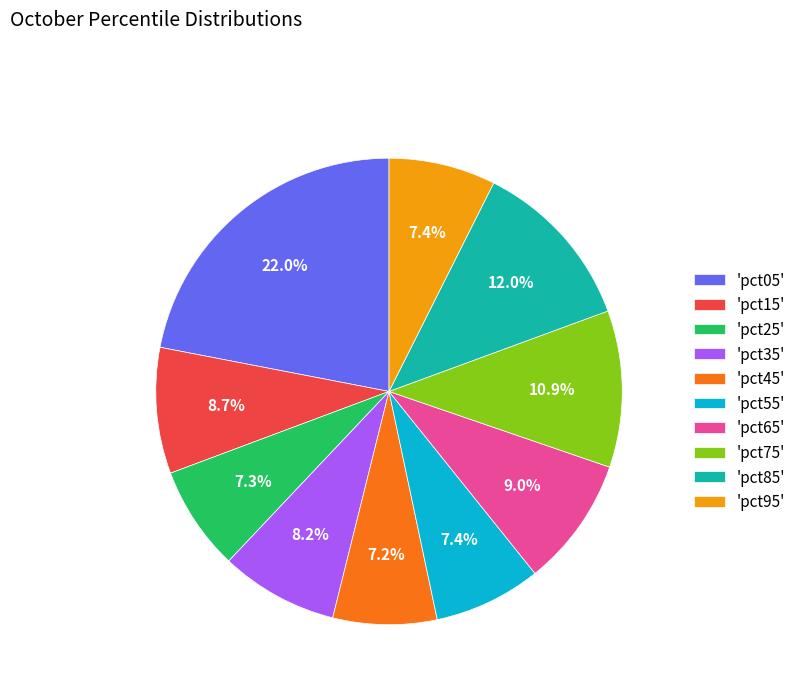

Between 'pct75' and 'pct55', which is larger?

'pct75'